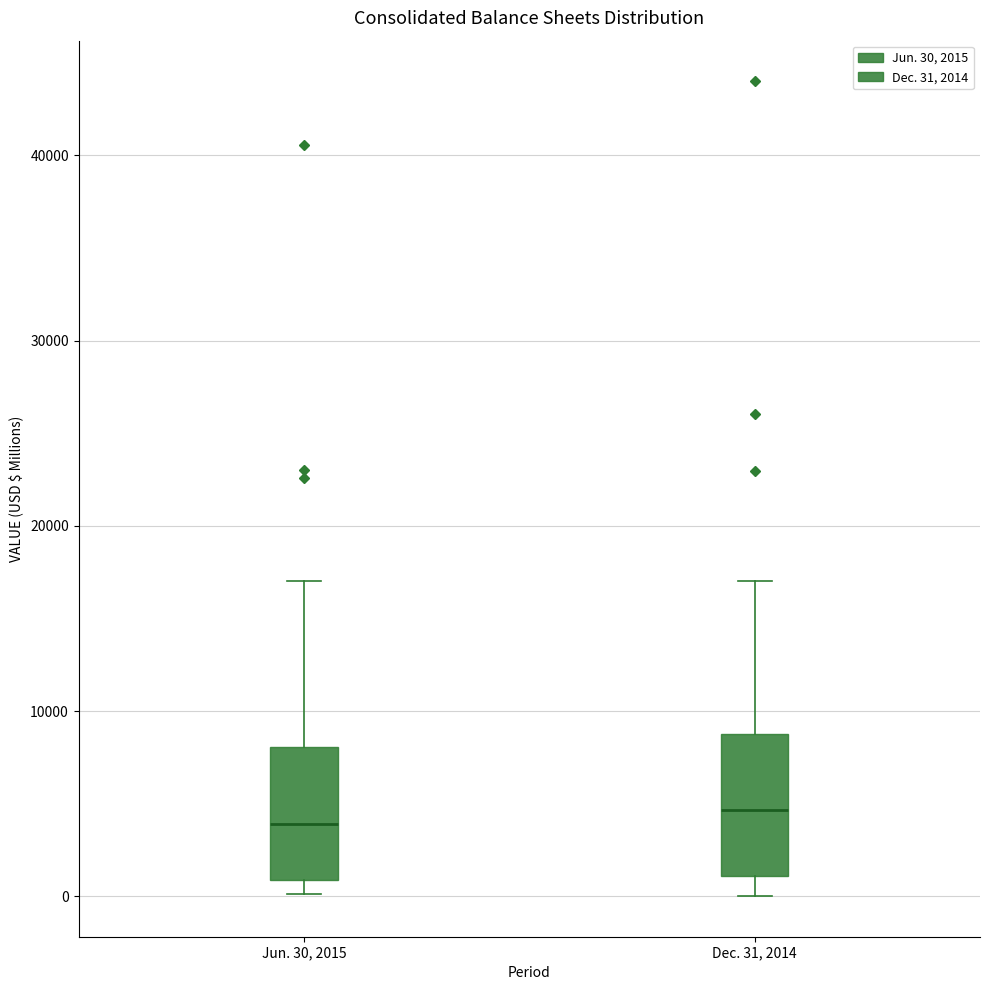

Reading left to right, transcribe this box plot: for each box, give where its median line is, the range the box spans, and where its two whiskers end, as read against the y-axis. The values are not printed on the chart, so give them approximately, as read against the axis.

Jun. 30, 2015: median 4000, box 1000 to 8000, whiskers 0 to 17000
Dec. 31, 2014: median 5000, box 1000 to 9000, whiskers 0 to 17000